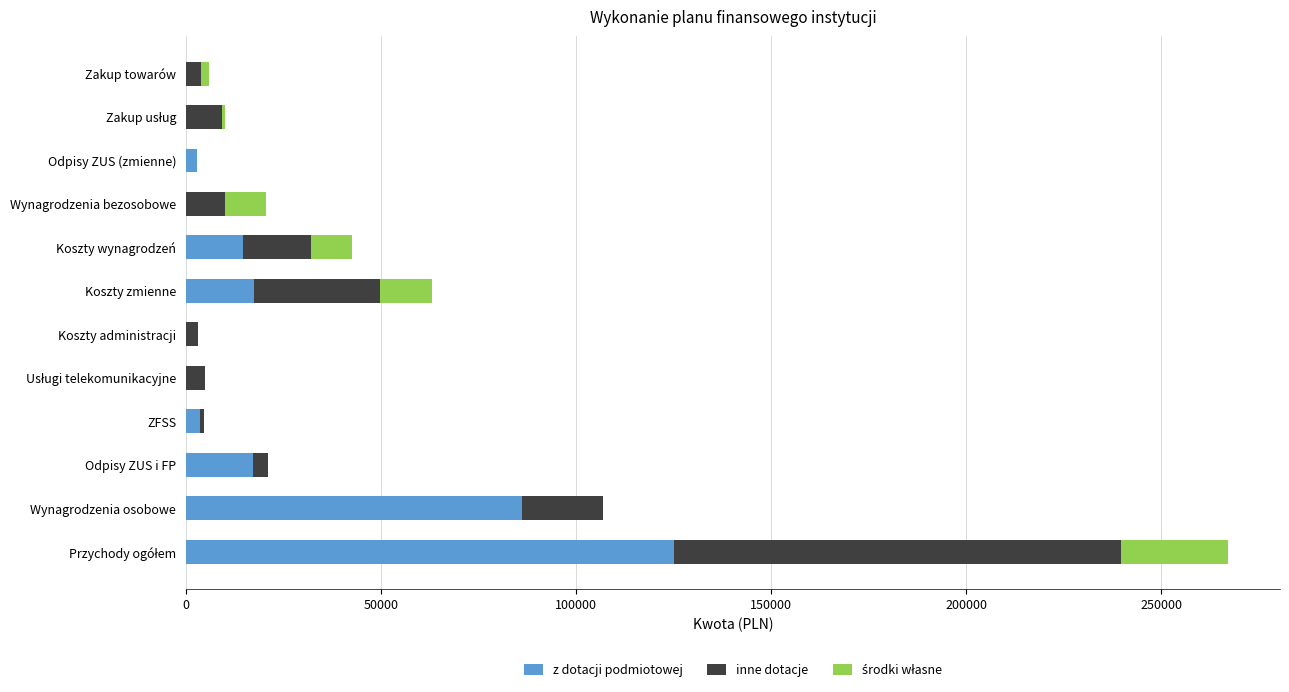

How many categories are shown in the chart?

12